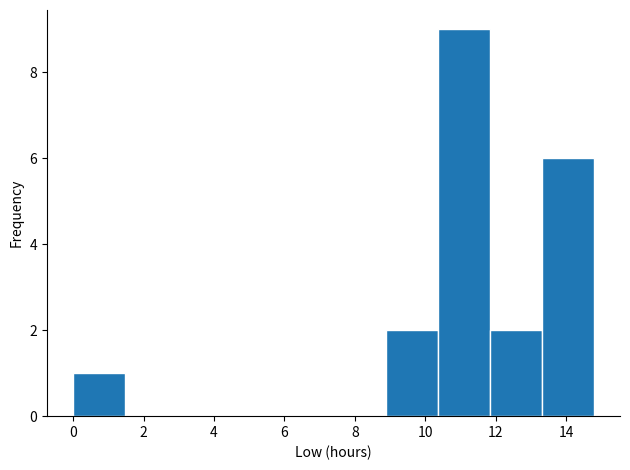

Which range on the x-axis has the tallest bar?

10.4 to 11.8